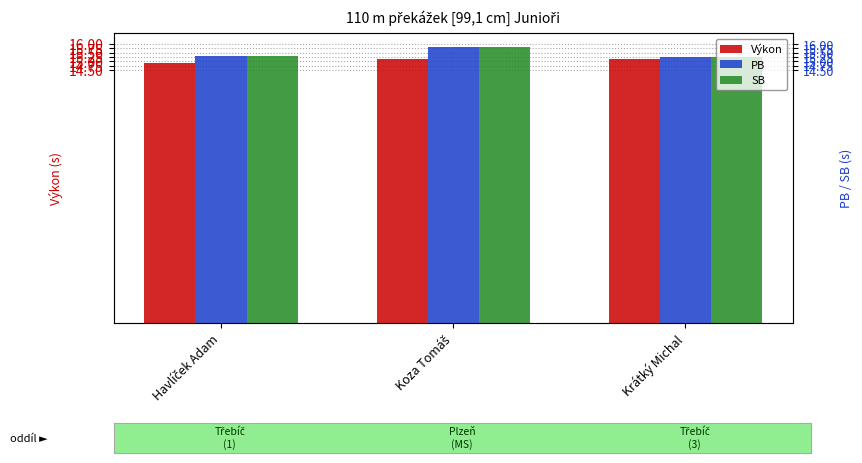

Reading left to right, what are all the values shown in this chart?

Výkon: 14.9	15.1	15.2
PB: 15.3	15.8	15.3
SB: 15.3	15.8	15.3